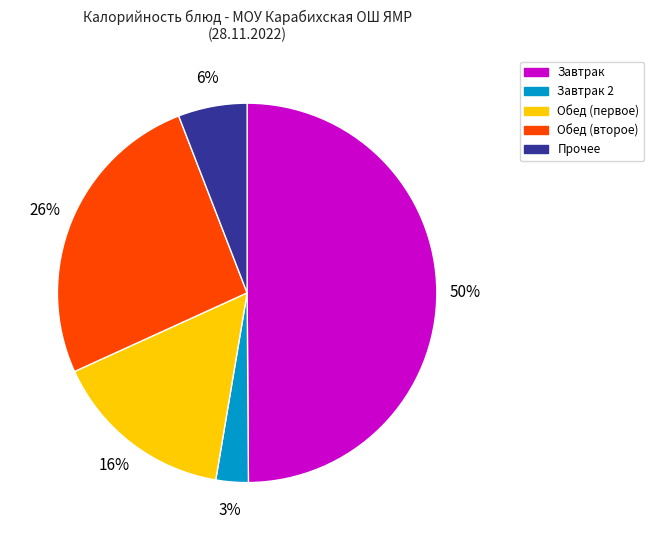

How many segments does this pie chart have?

5